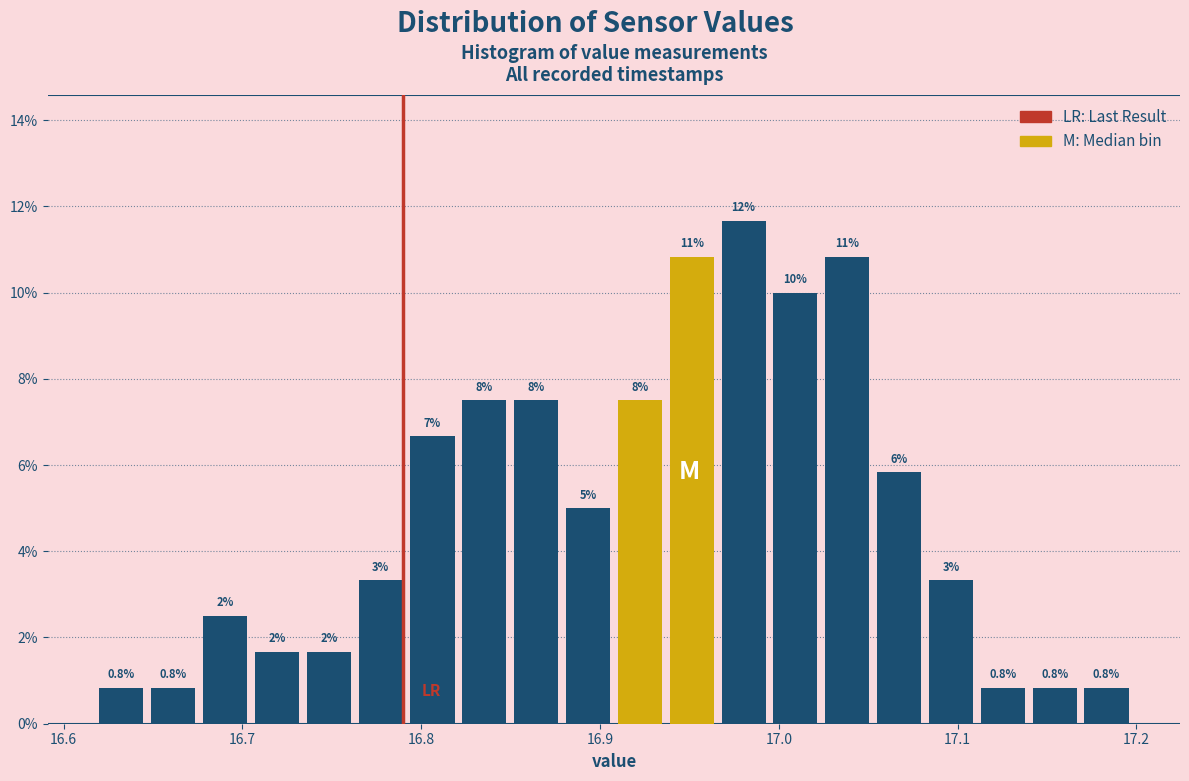

Read against the x-axis, roughly where is the centre of the tallest bar?

16.98